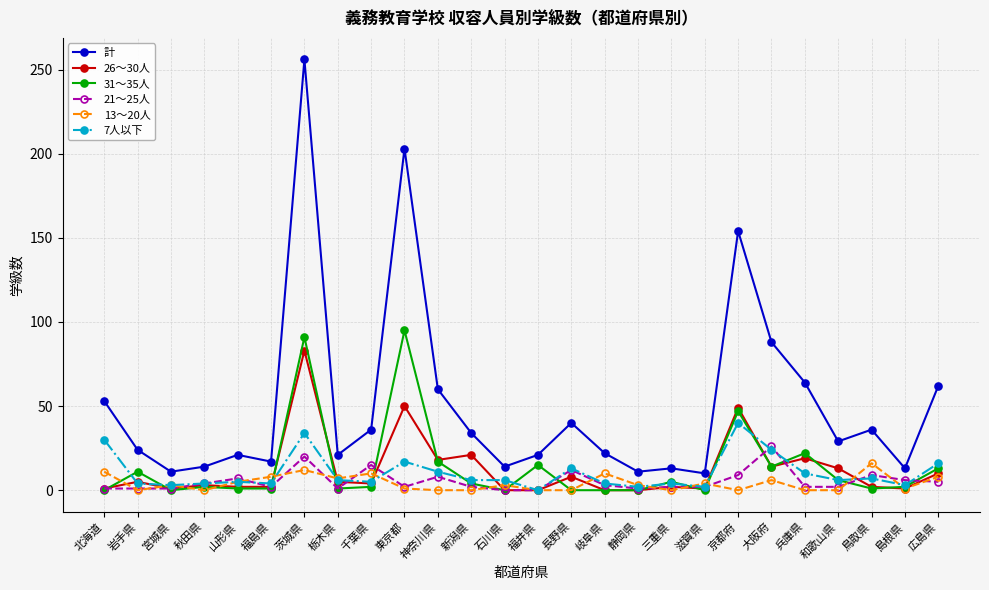

What is the maximum value for 計?

256